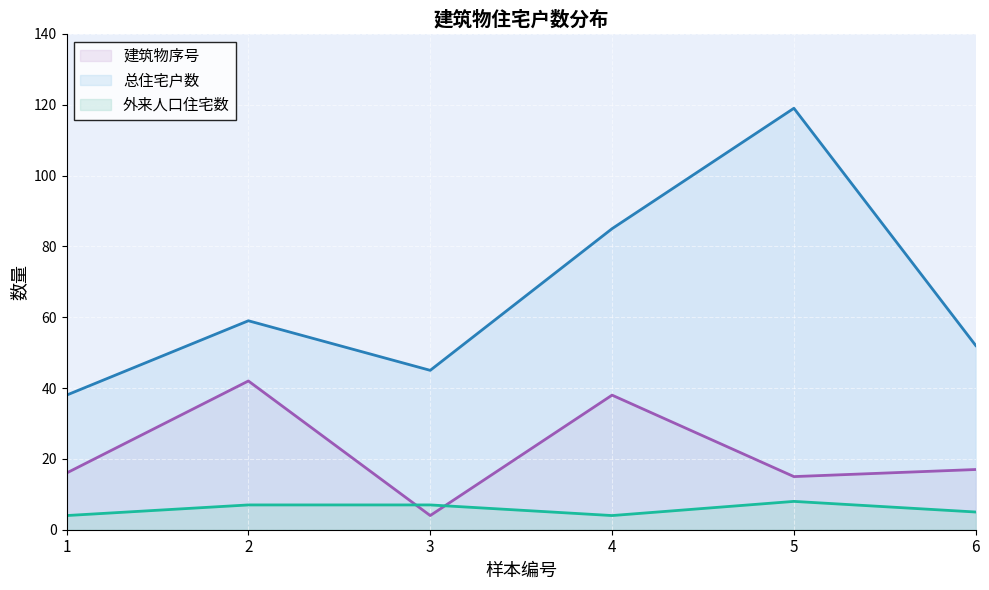

At which category is the sum across all series the highest?

5